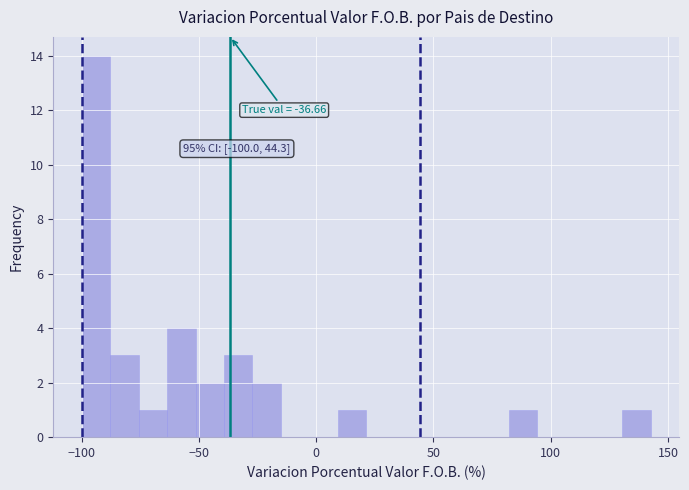

Around what value on the x-axis is the tallest bar? Give the approximate position of its centre, as read against the axis.

-95